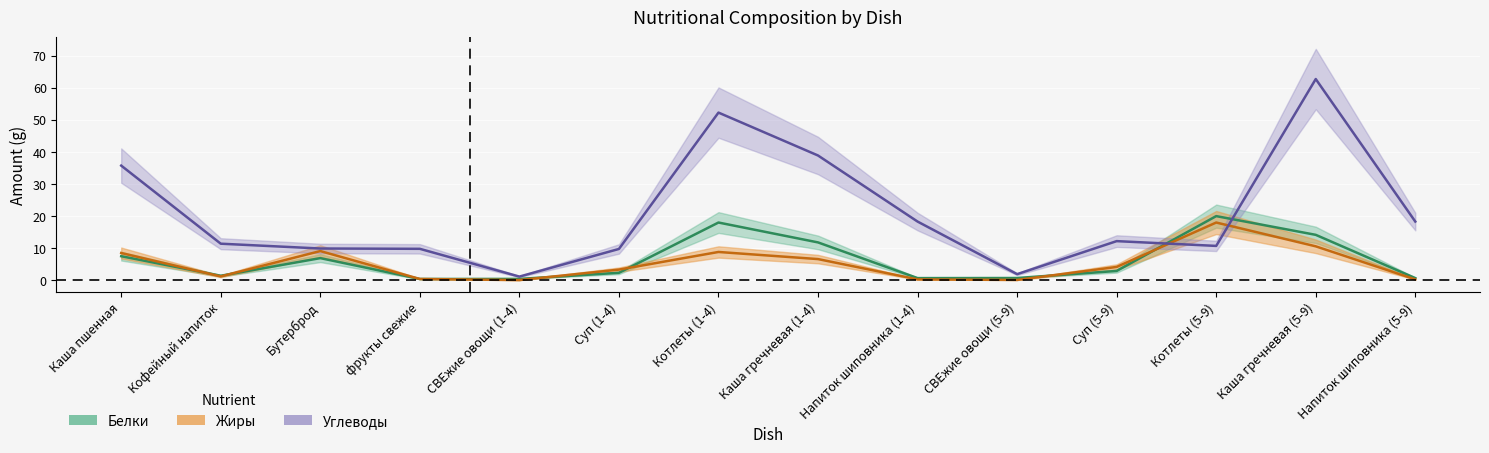

How many lines are shown in the chart?

3